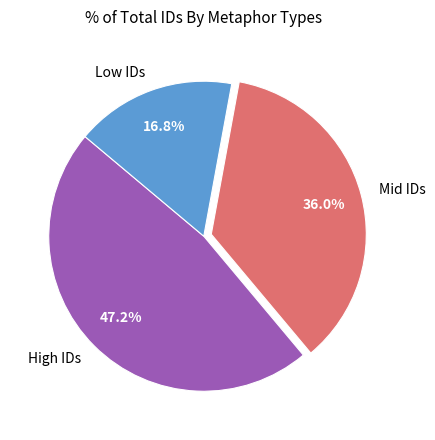

Between High IDs and Low IDs, which is larger?

High IDs